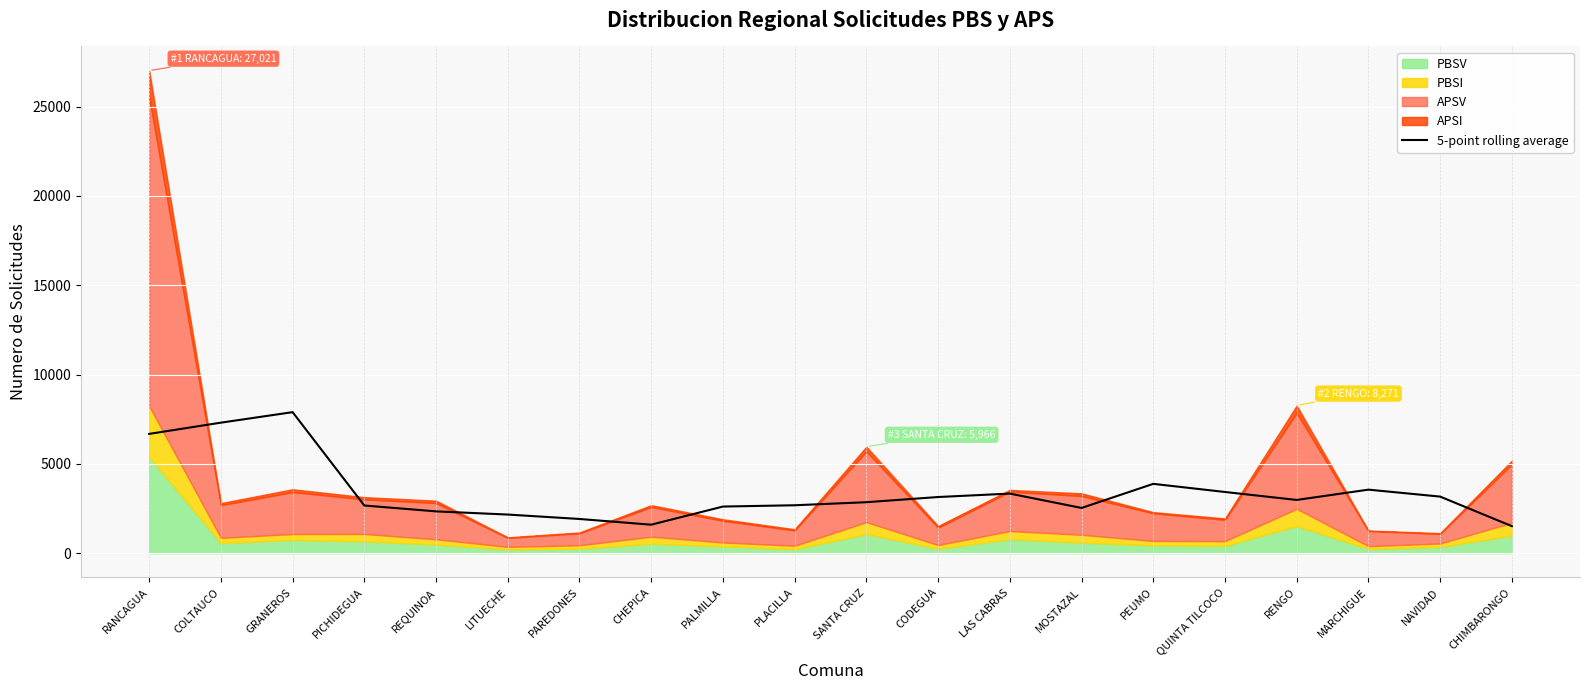

What is the difference between the values at GRANEROS and MOSTAZAL?

5363.4